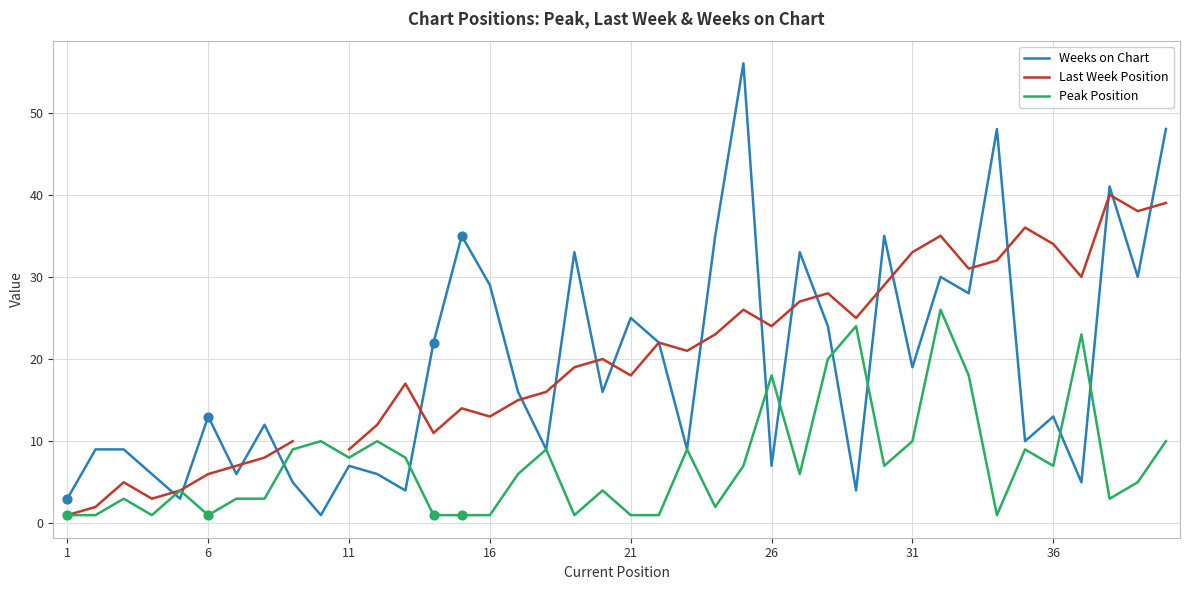

Which series has the largest total across all categories?

Weeks on Chart